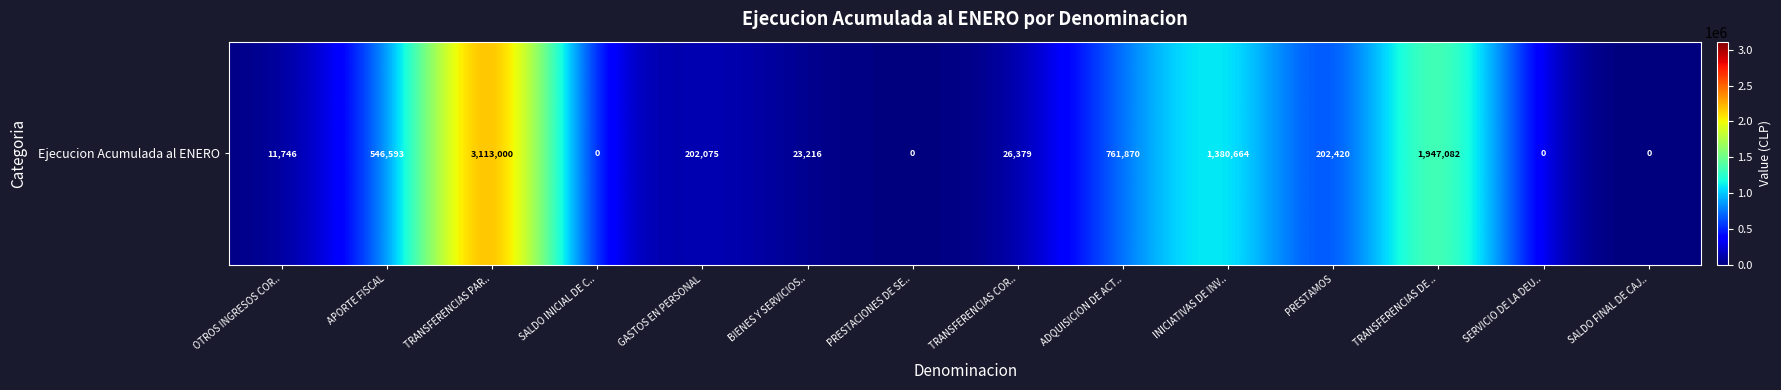

At which label is the value closest to 1556500?

INICIATIVAS DE INV..